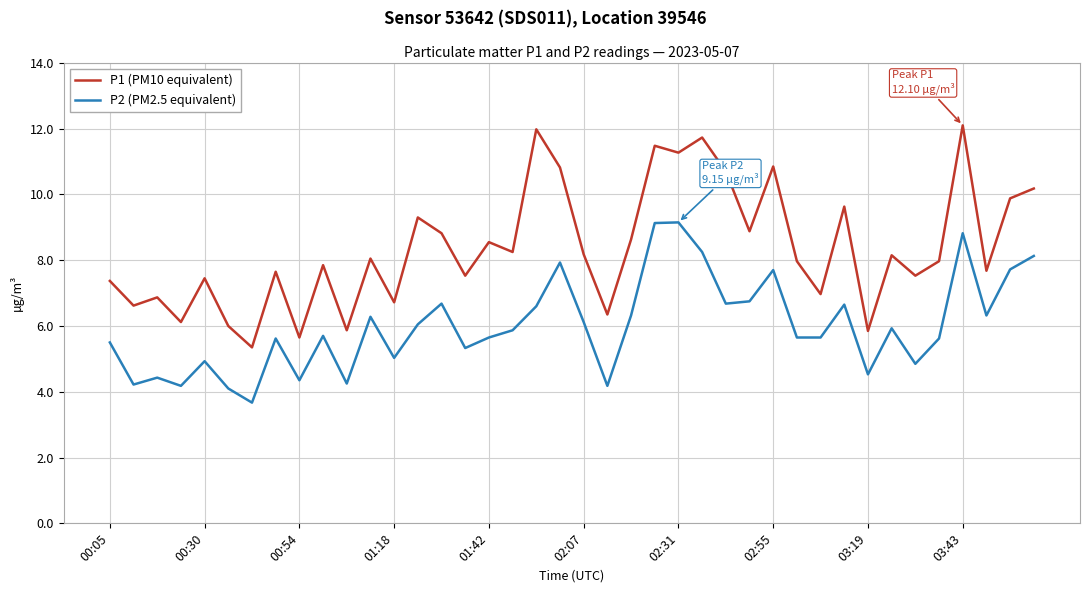

Which series has the largest total across all categories?

P1 (PM10 equivalent)